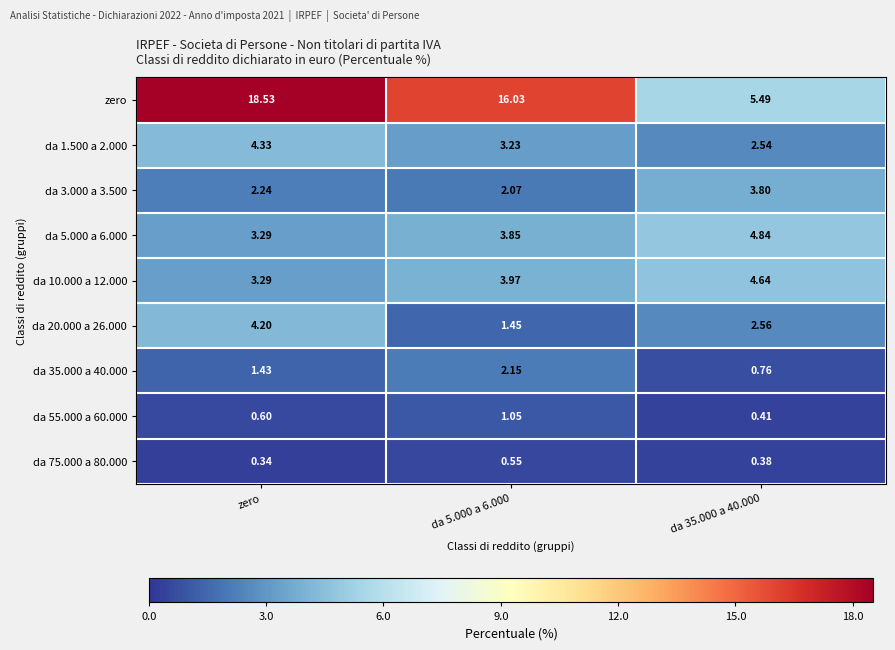

Which series has the widest spread of values?

zero